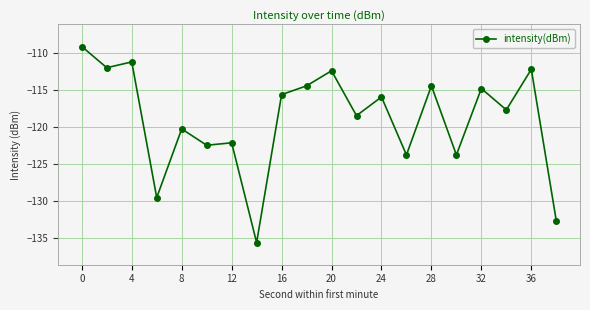

Reading left to right, extract all data points from this chart.

-109.1	-111.9	-111.2	-129.5	-120.2	-122.4	-122.1	-135.6	-115.6	-114.4	-112.3	-118.4	-115.9	-123.7	-114.4	-123.7	-114.8	-117.6	-112.1	-132.6